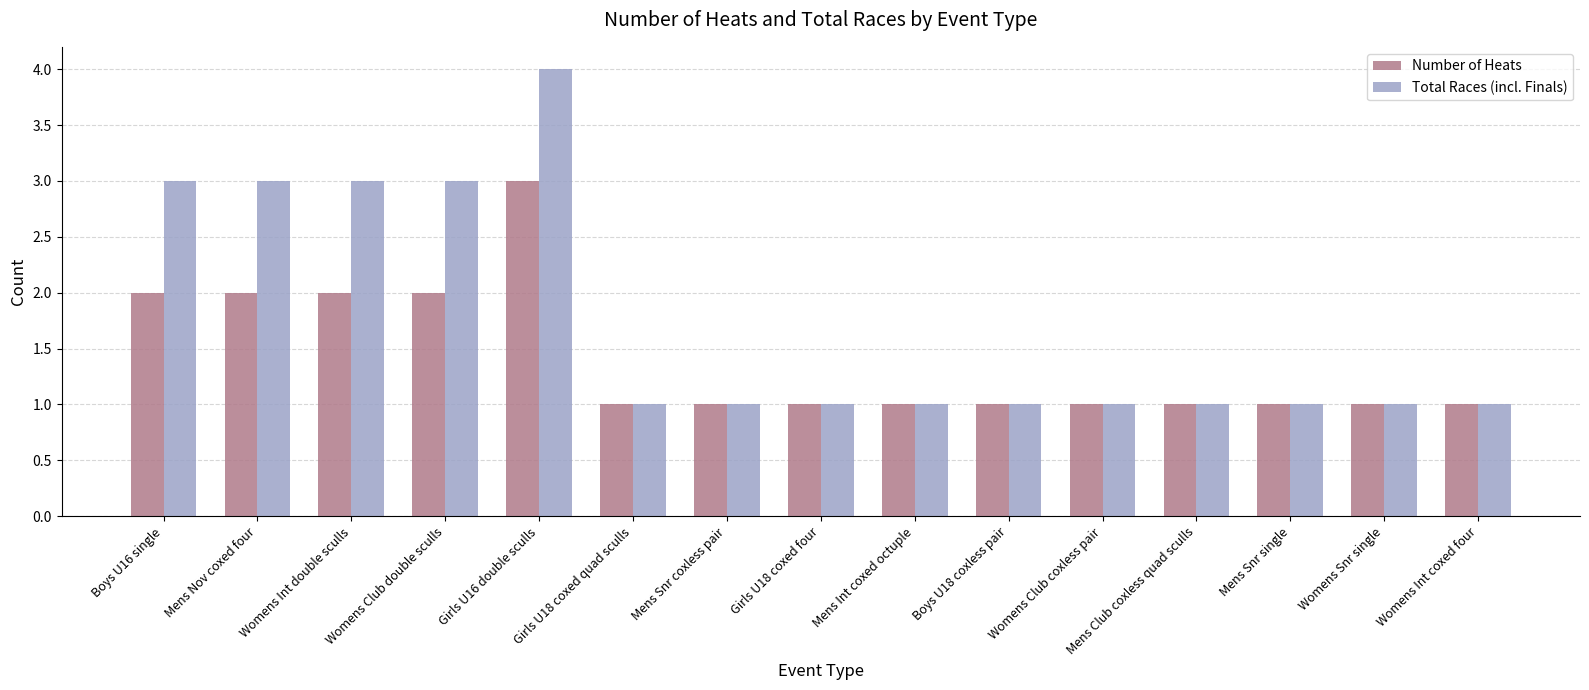

Which series changed the most between Girls U16 double sculls and Mens Club coxless quad sculls?

Total Races (incl. Finals)